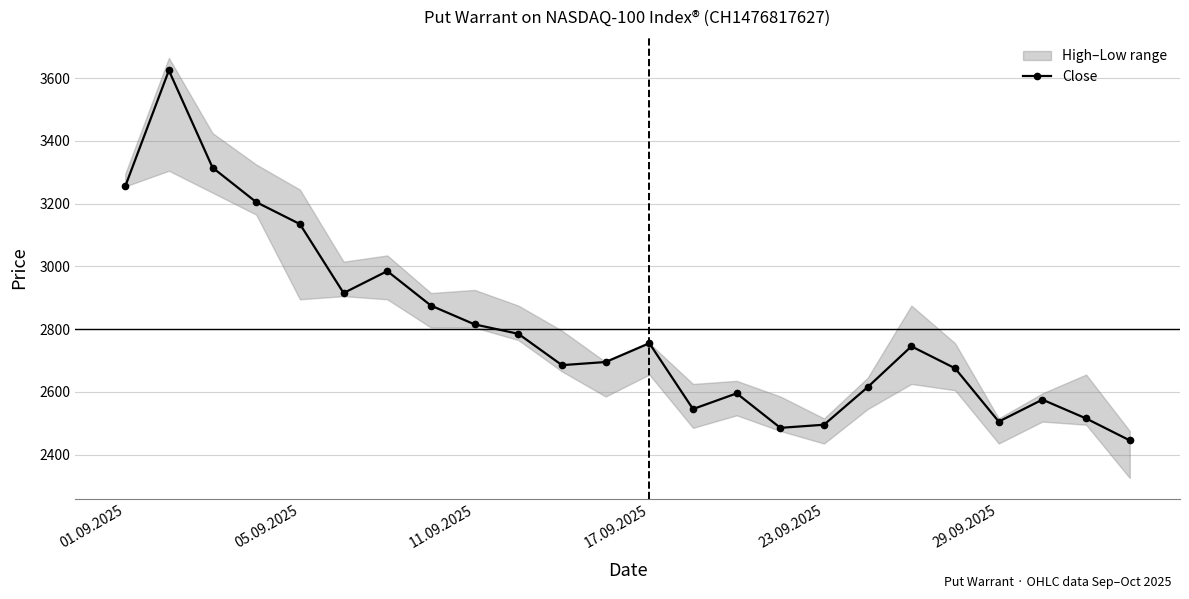

What is the change in value from 01.09.2025 to 18?

-510